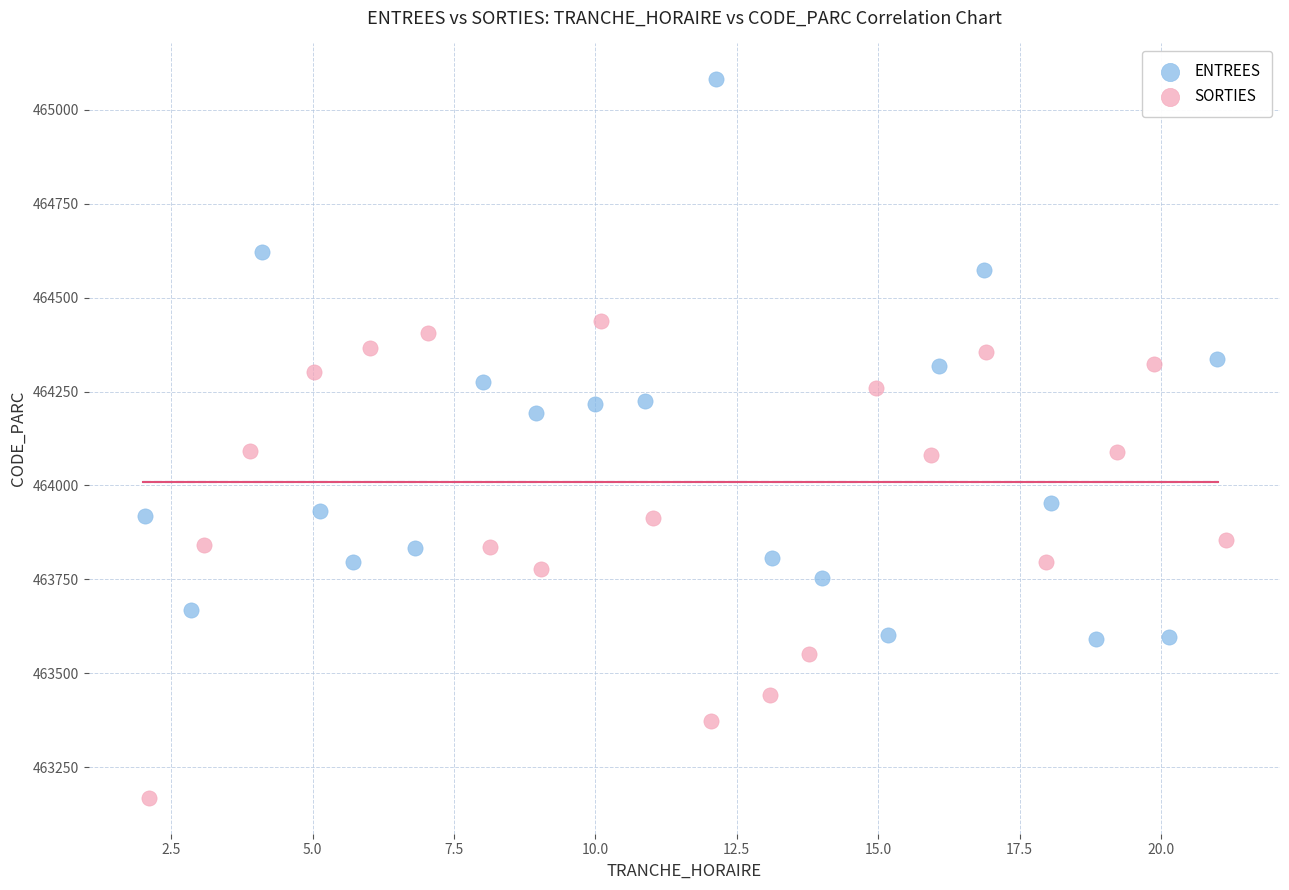

Which series reaches the maximum Y coordinate?

ENTREES